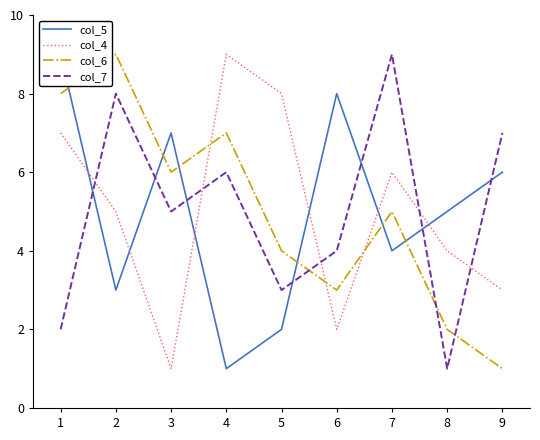

Count the number of data series in this chart.

4